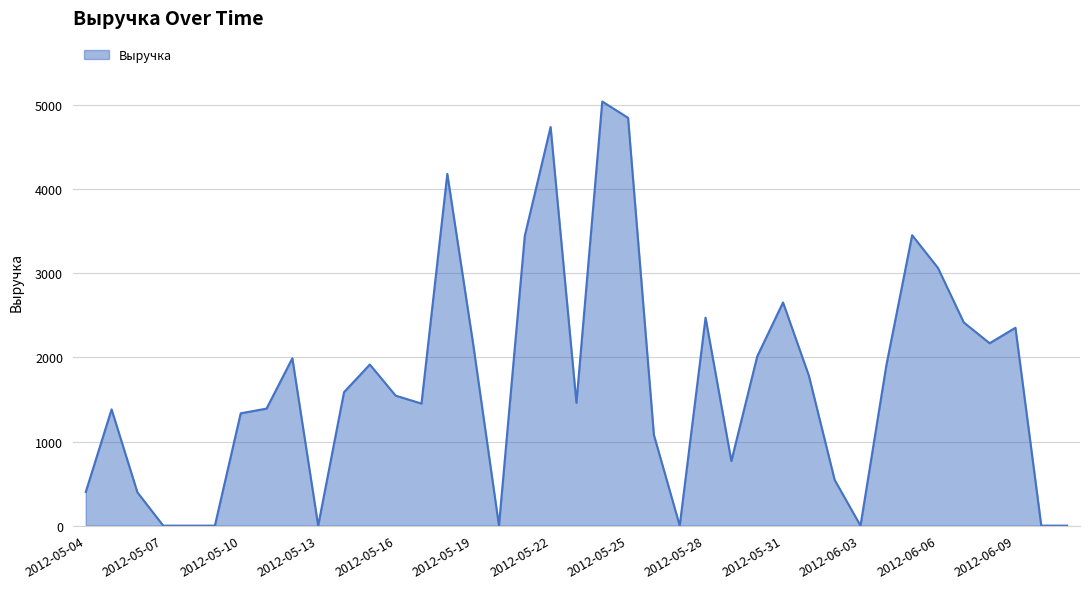

What is the difference between the maximum and minimum values?

5041